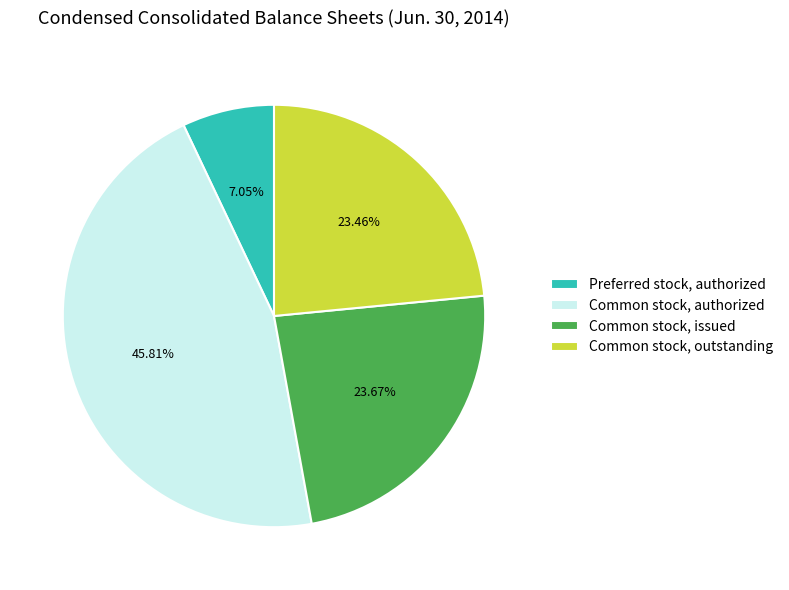

Which slice is the smallest?

Preferred stock, authorized